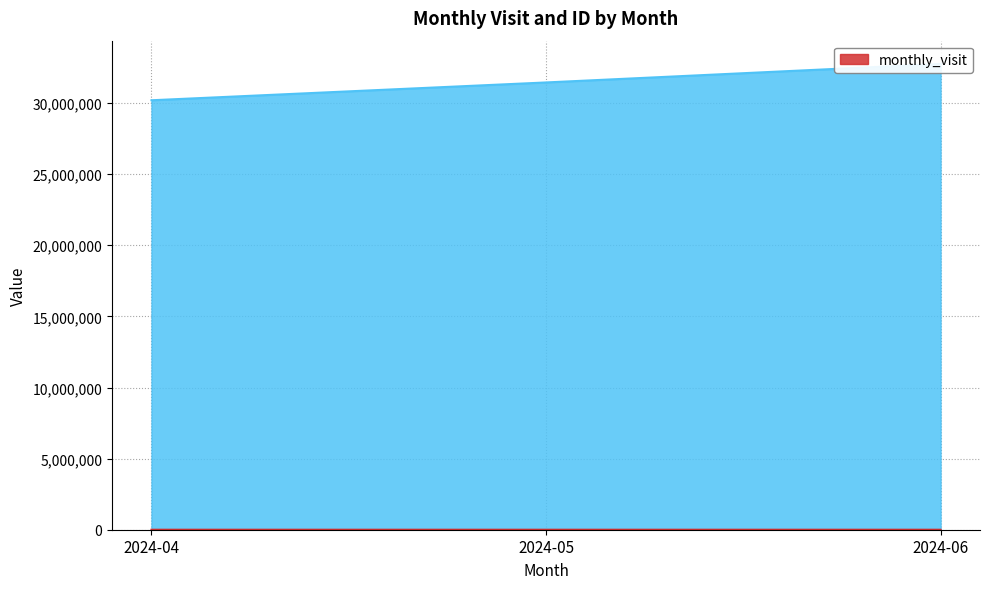

What is the highest value of the __id series?

32750581